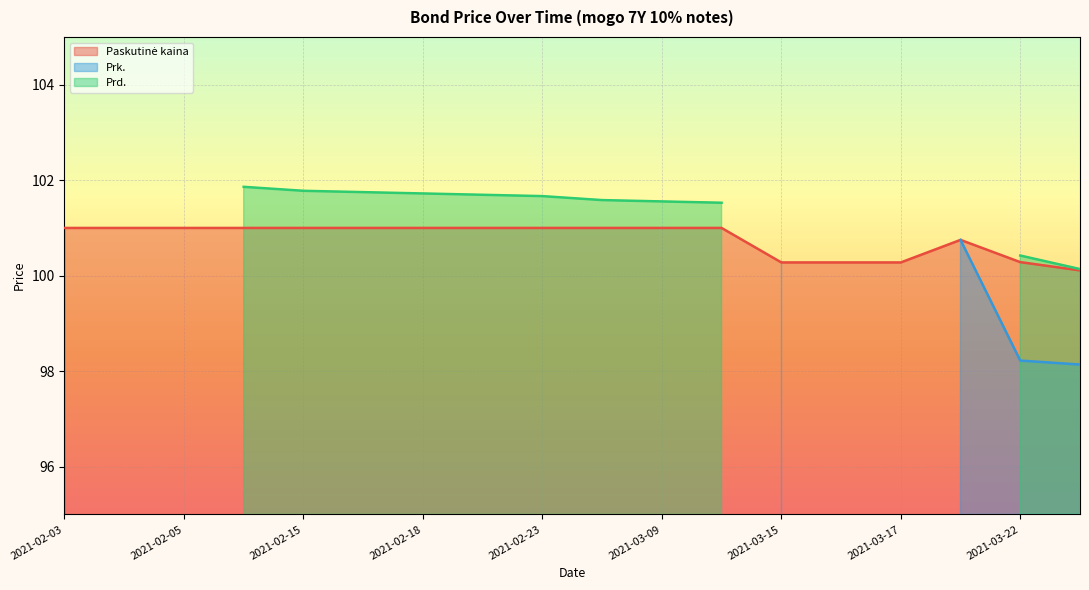

What is the maximum value shown in the chart?

101.9